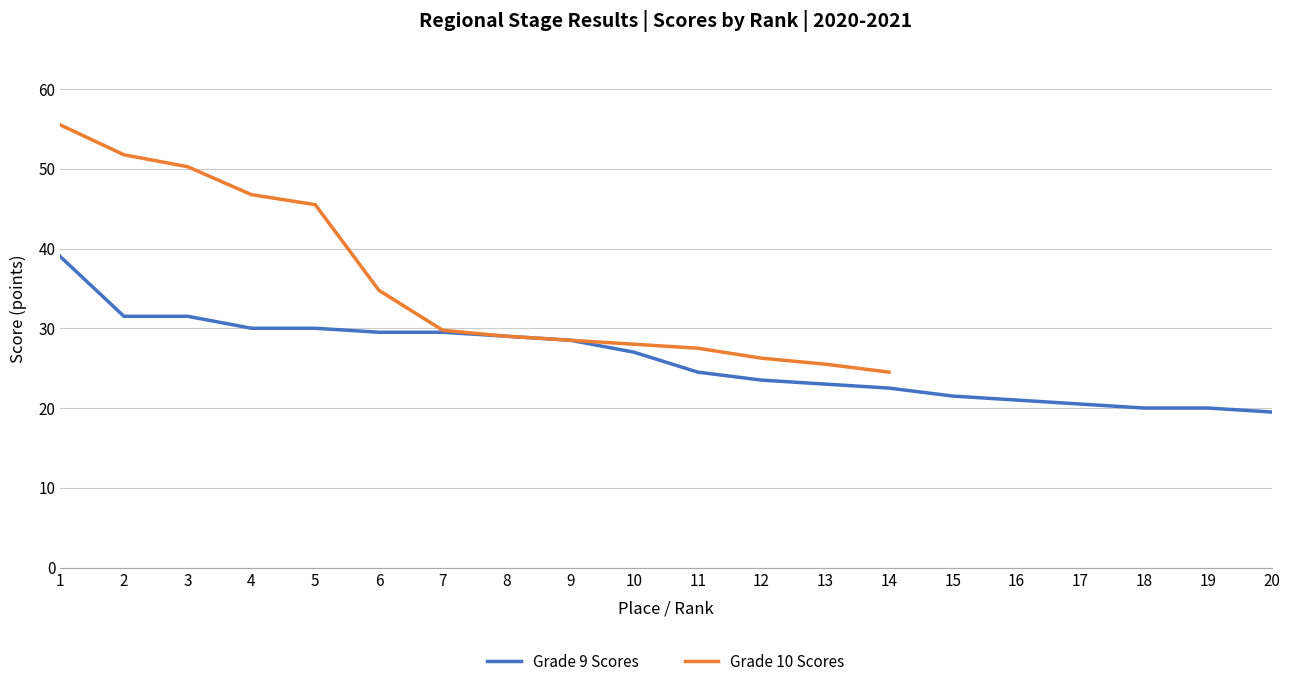

Does the chart display data point markers on the line(s)?

No